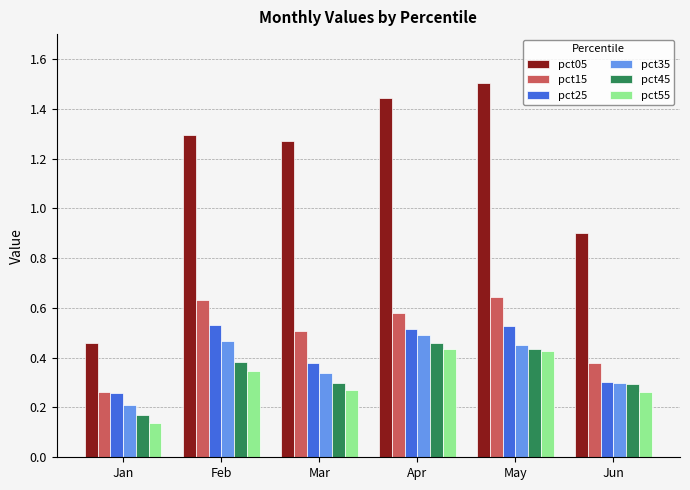

Which series has the largest total across all categories?

pct05